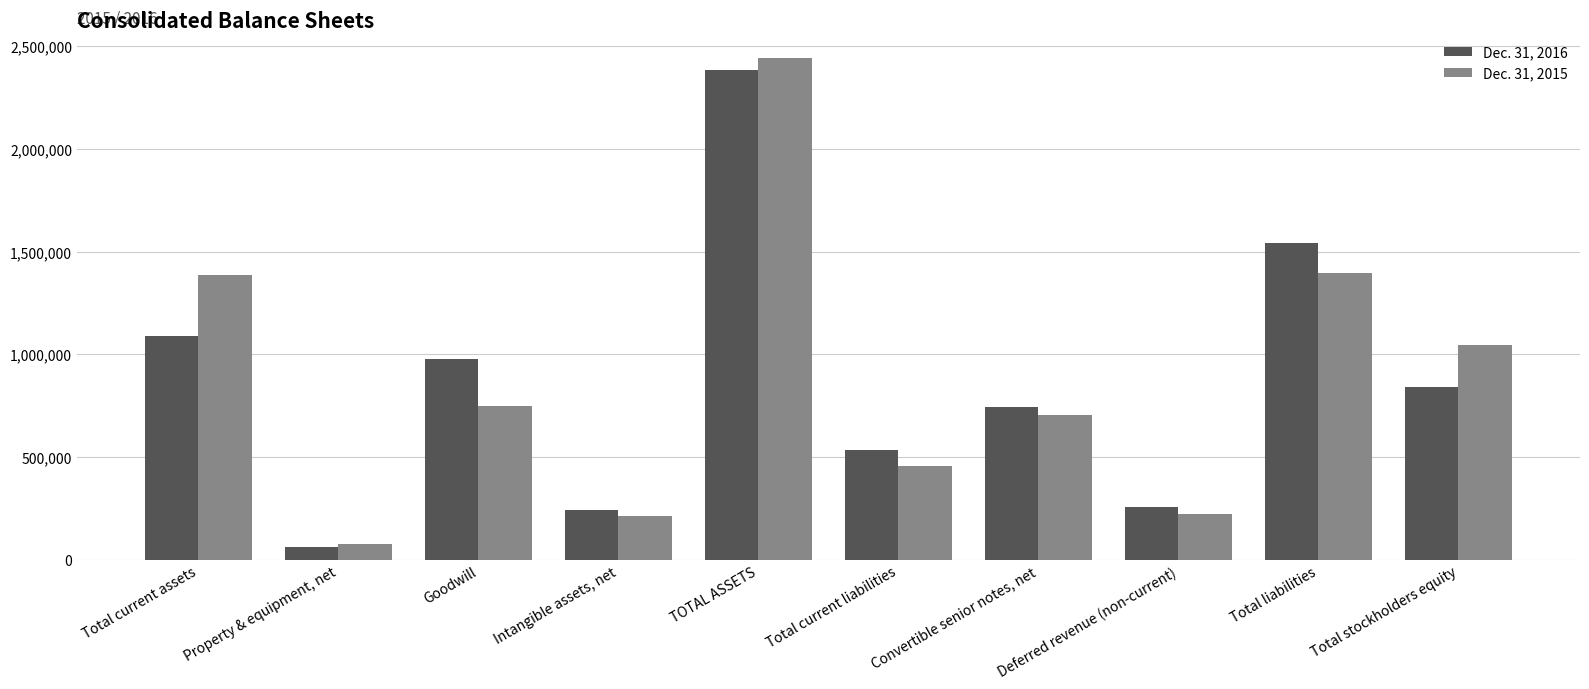

What is the minimum value for Dec. 31, 2015?

78368